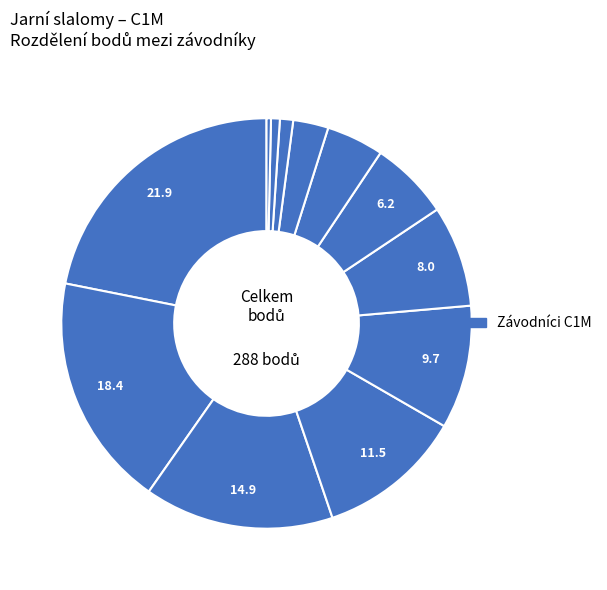

Which category has the smallest portion of the pie?

URBÁNEK Matyáš